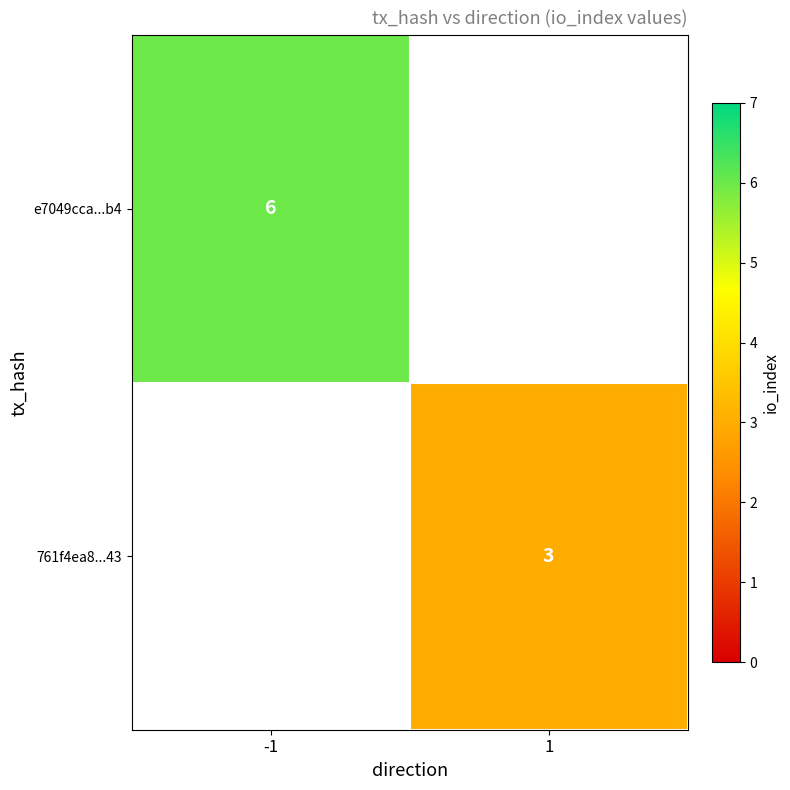

The e7049cca...b4 series shows 6 at -1. True or false?

True